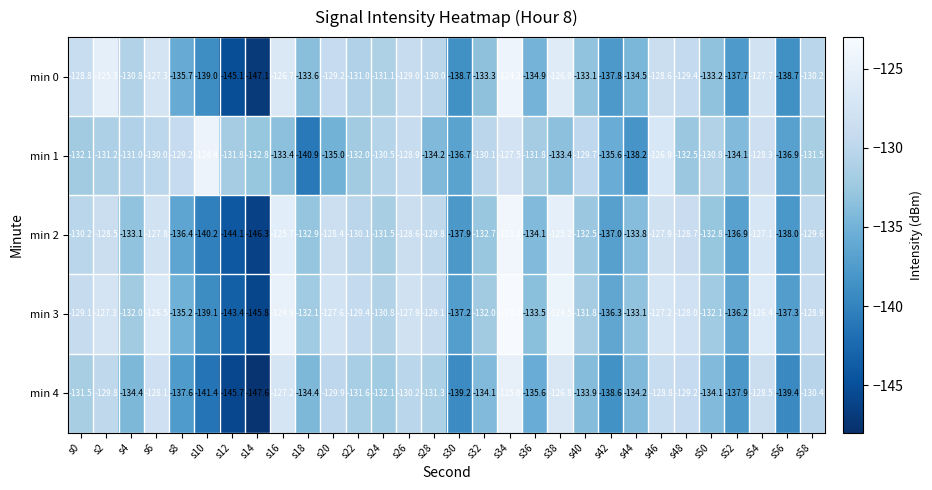

What is the minimum value shown in the chart?

-147.6